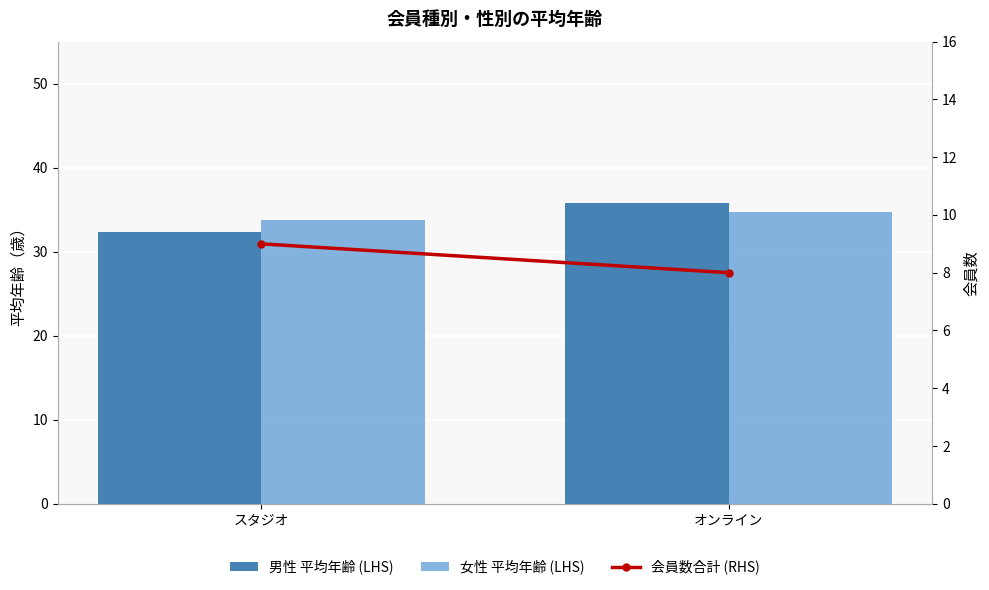

Which series changed the most between スタジオ and オンライン?

男性 平均年齢 (LHS)